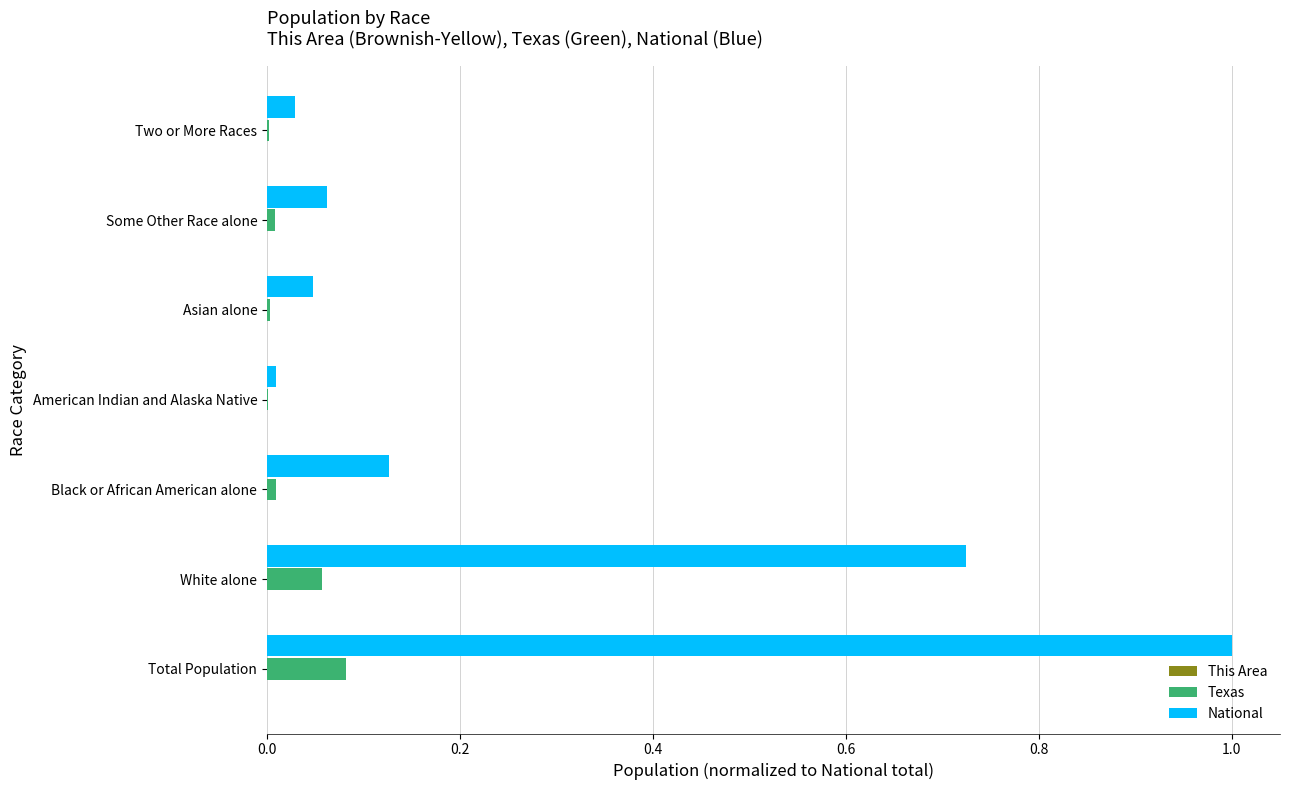

Which series changed the most between Total Population and White alone?

National